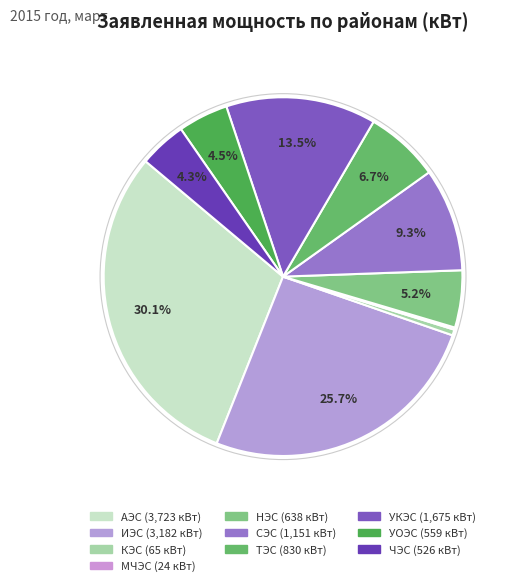

What is the change in value from КЭС to ЧЭС?

+461.0